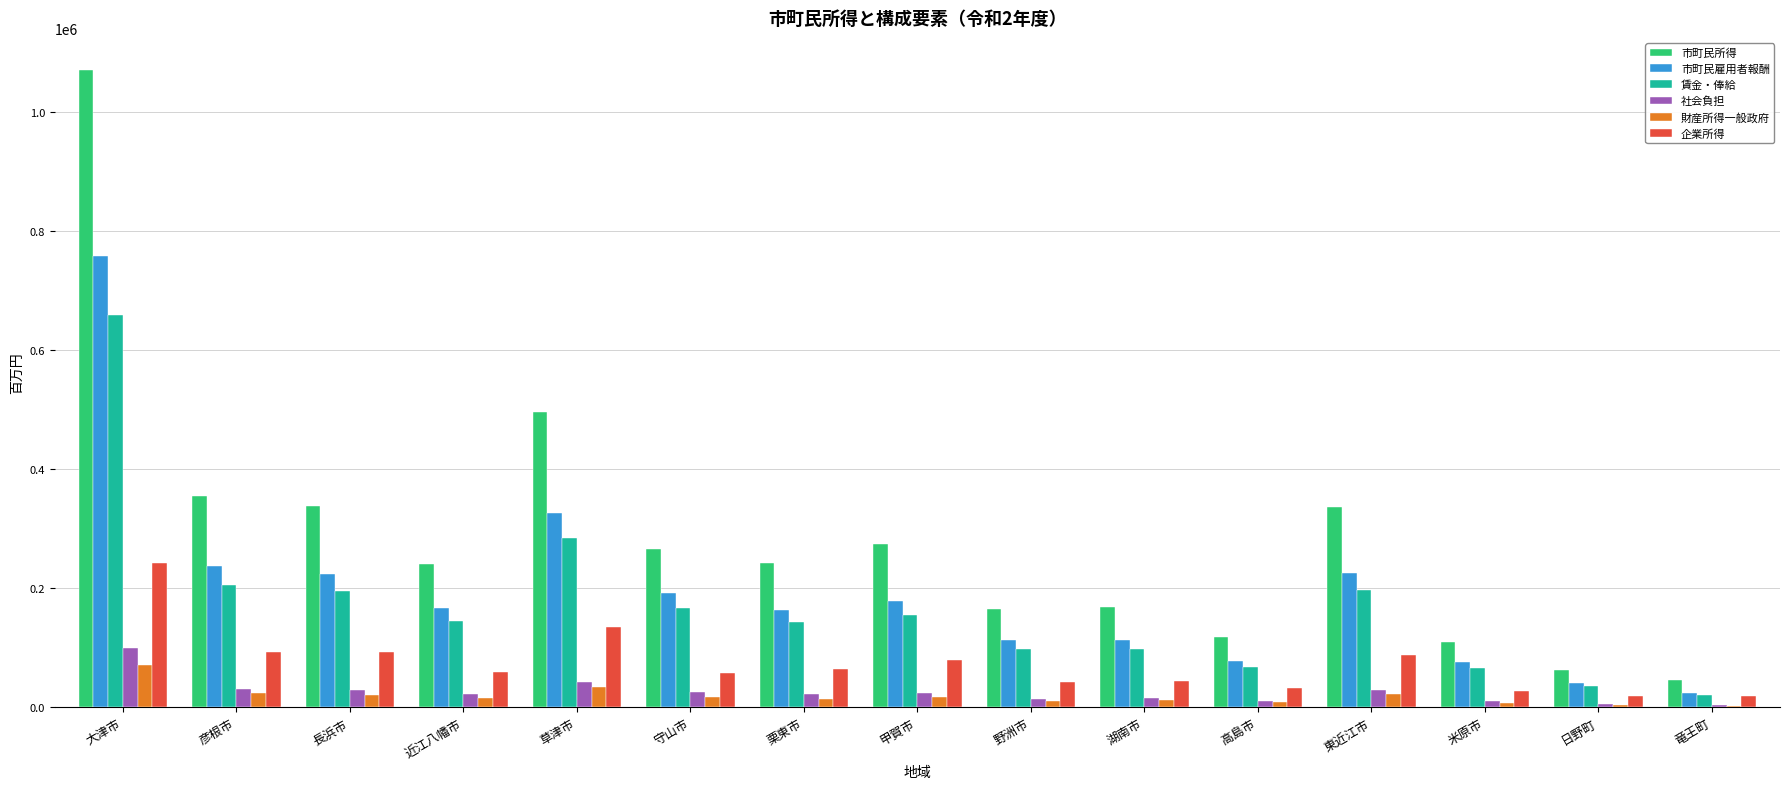

Count the number of data series in this chart.

6